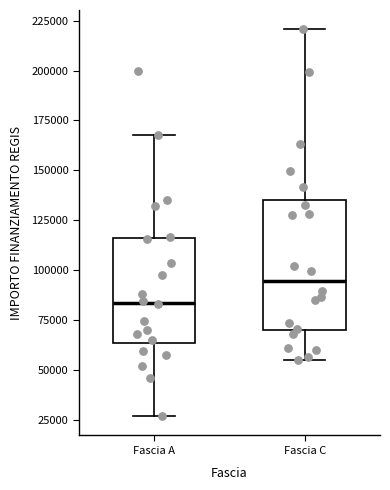

Which box is the tallest, from its lower edge to its upper edge?

Fascia C